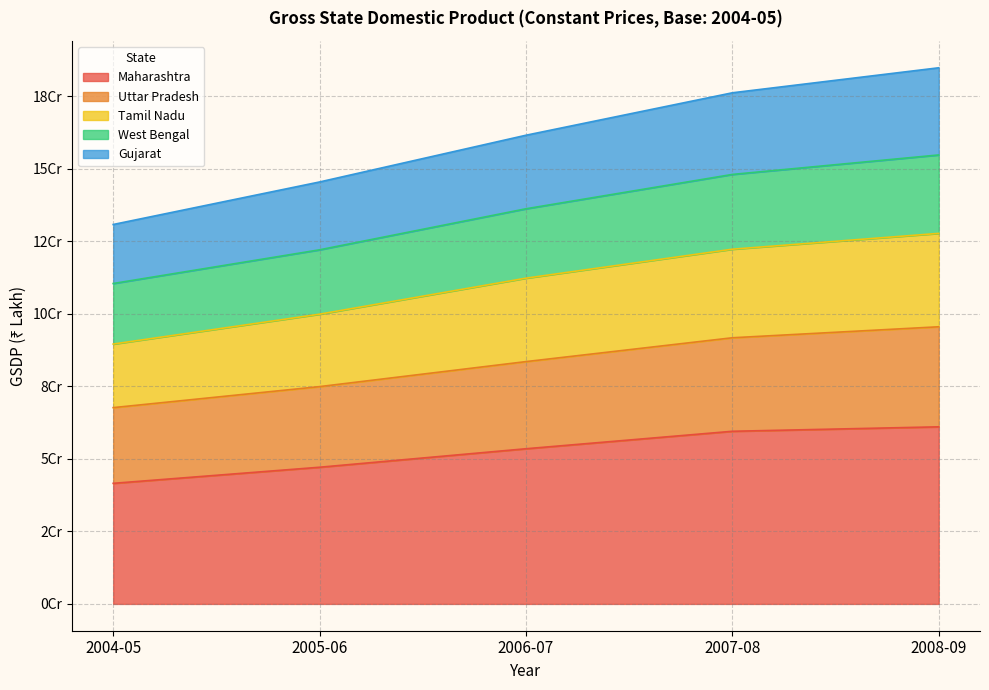

The Maharashtra series shows 47092933 at 2005-06. True or false?

True